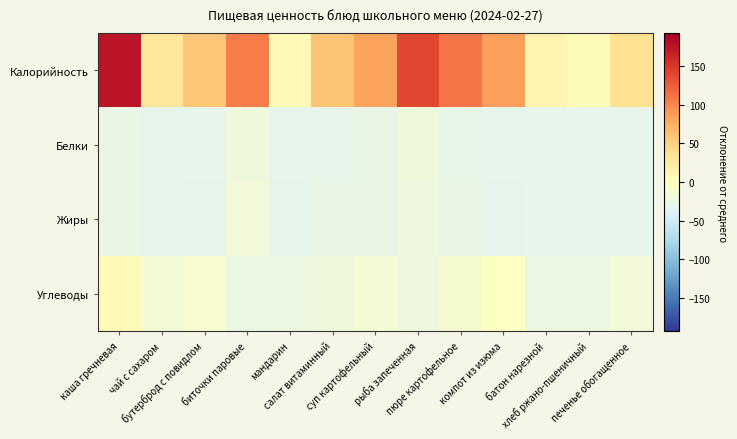

At which category is the sum across all series the highest?

каша гречневая